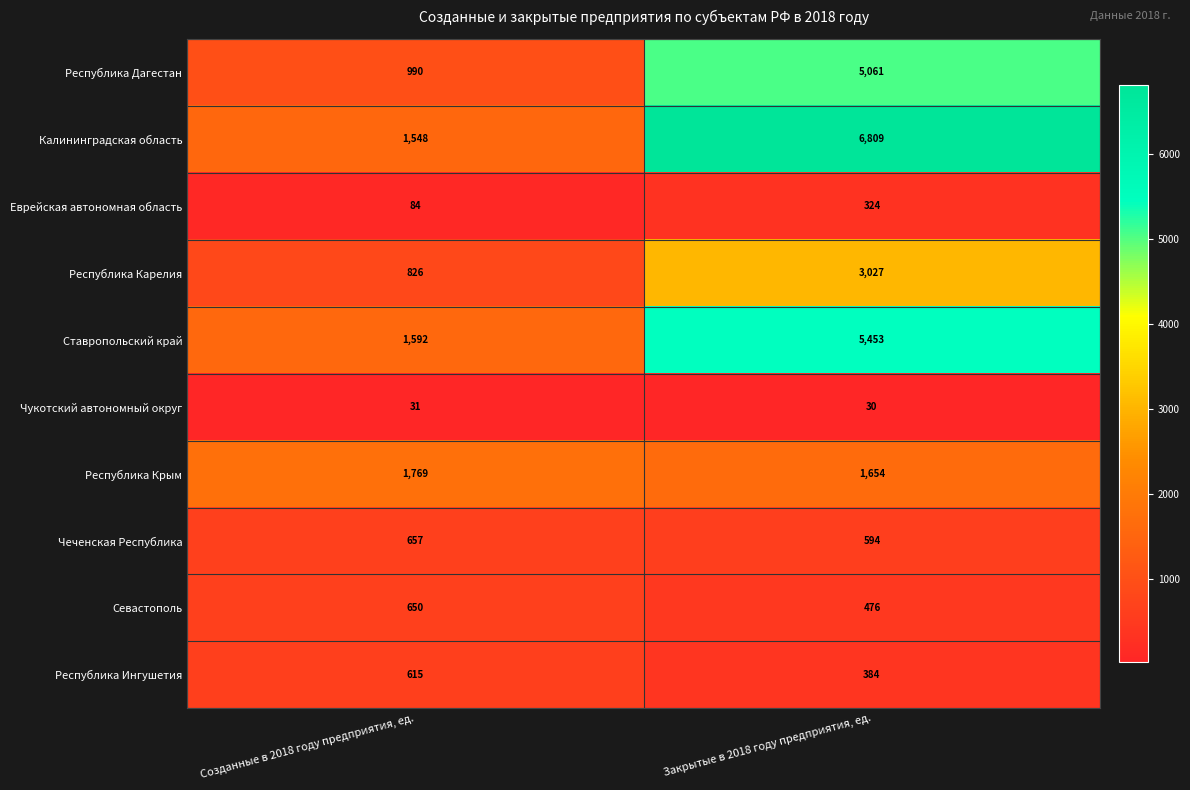

Which category has the lowest value across all series?

Закрытые в 2018 году предприятия, ед.